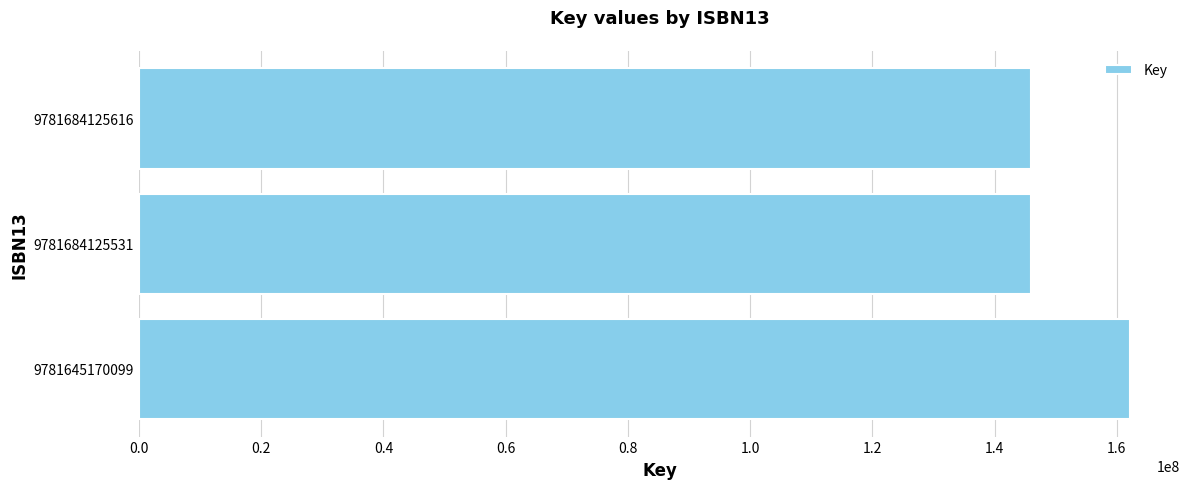

What is the maximum value shown in the chart?

162217845